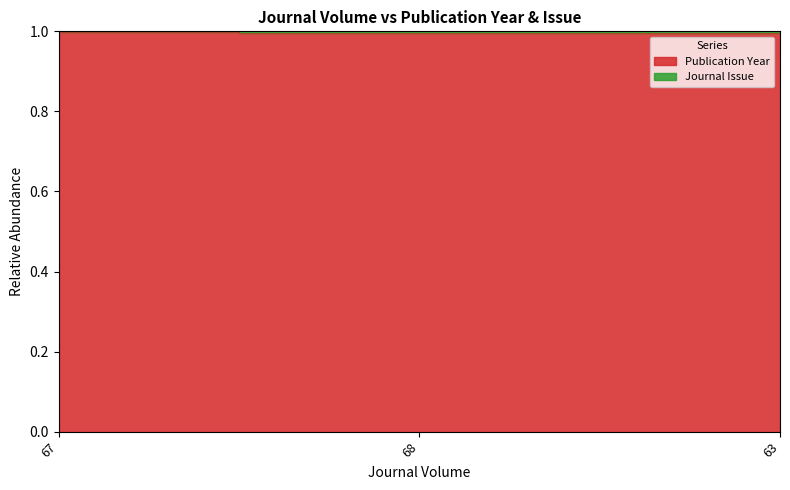

Between 68 and 67, which is larger?

67